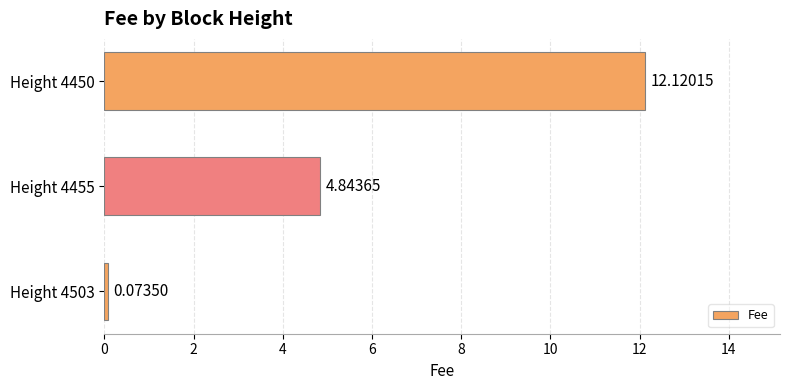

Approximately how many times larger is the value at Height 4455 compared to Height 4450?

0.4